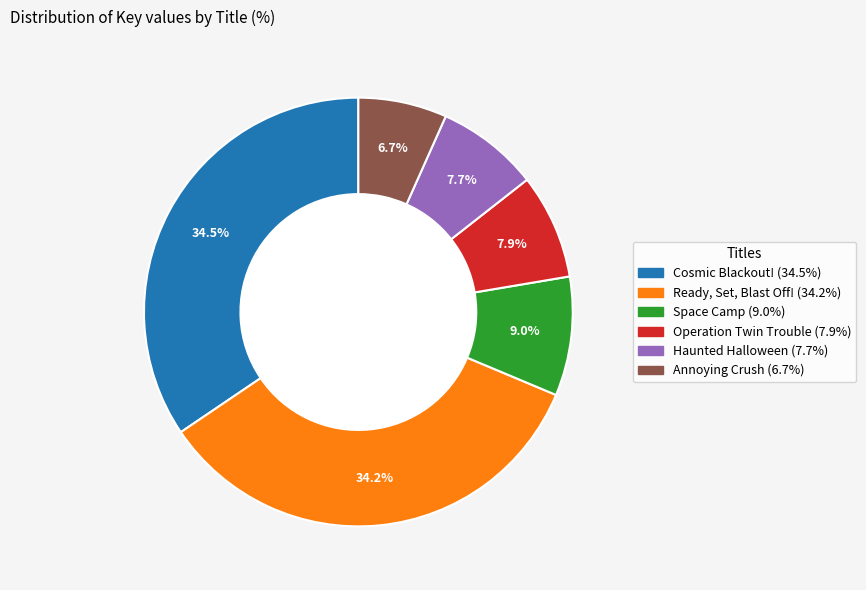

Rank the categories by value from highest to lowest.

Cosmic Blackout!, Ready, Set, Blast Off!, Space Camp, Operation Twin Trouble, Haunted Halloween, Annoying Crush